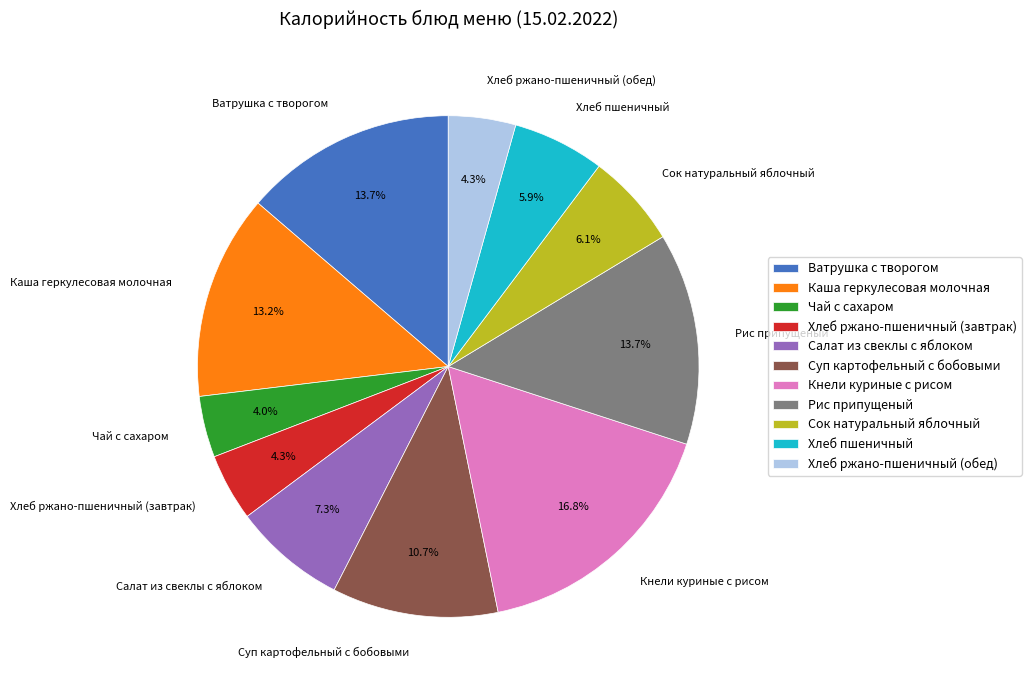

Does Ватрушка с творогом account for over 50% of the chart?

No